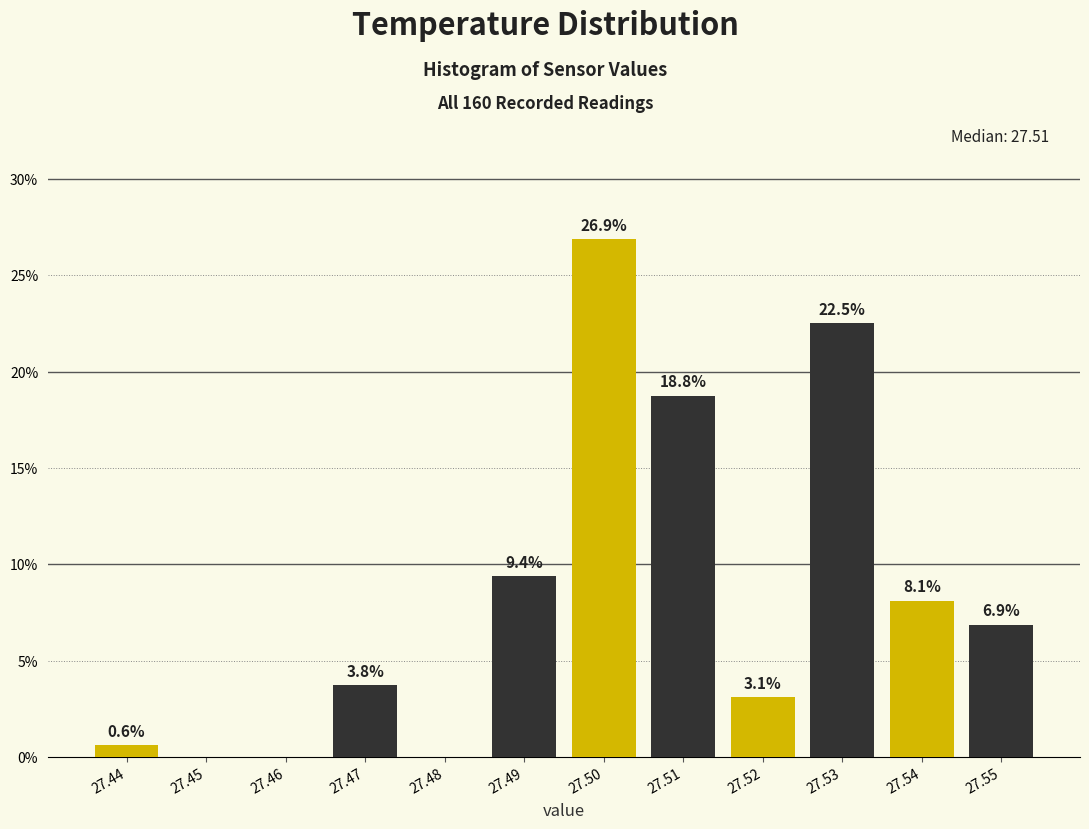

Reading right to left, what are all the values shown in this chart?

27.55=6.9	27.54=8.1	27.53=22.5	27.52=3.1	27.51=18.8	27.50=26.9	27.49=9.4	27.48=0.0	27.47=3.8	27.46=0.0	27.45=0.0	27.44=0.6